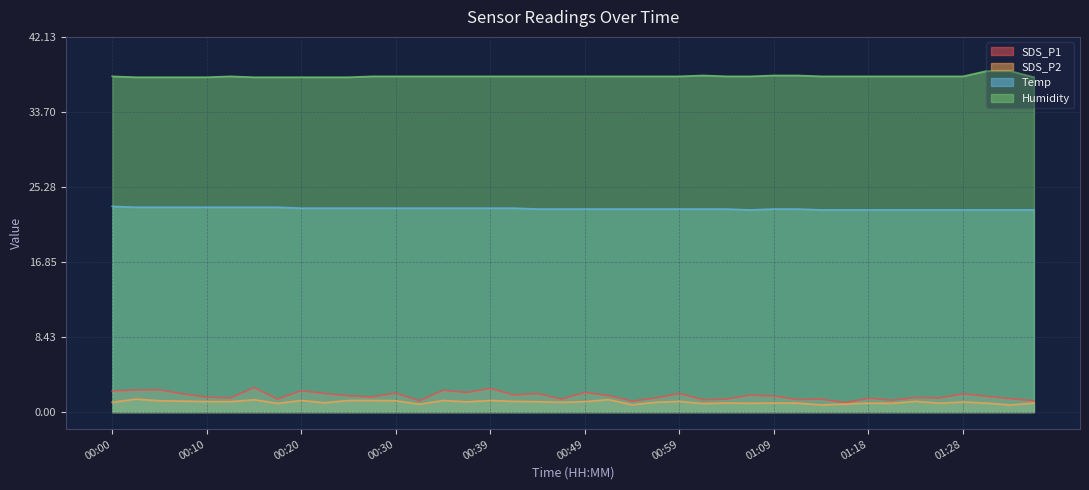

How many lines are shown in the chart?

4